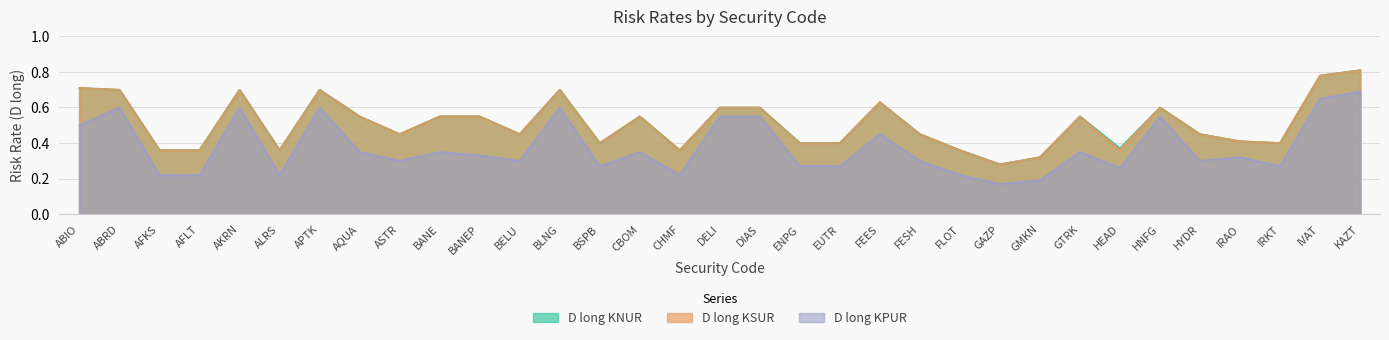

What are all the series names shown in the legend?

D long KNUR, D long KSUR, D long KPUR